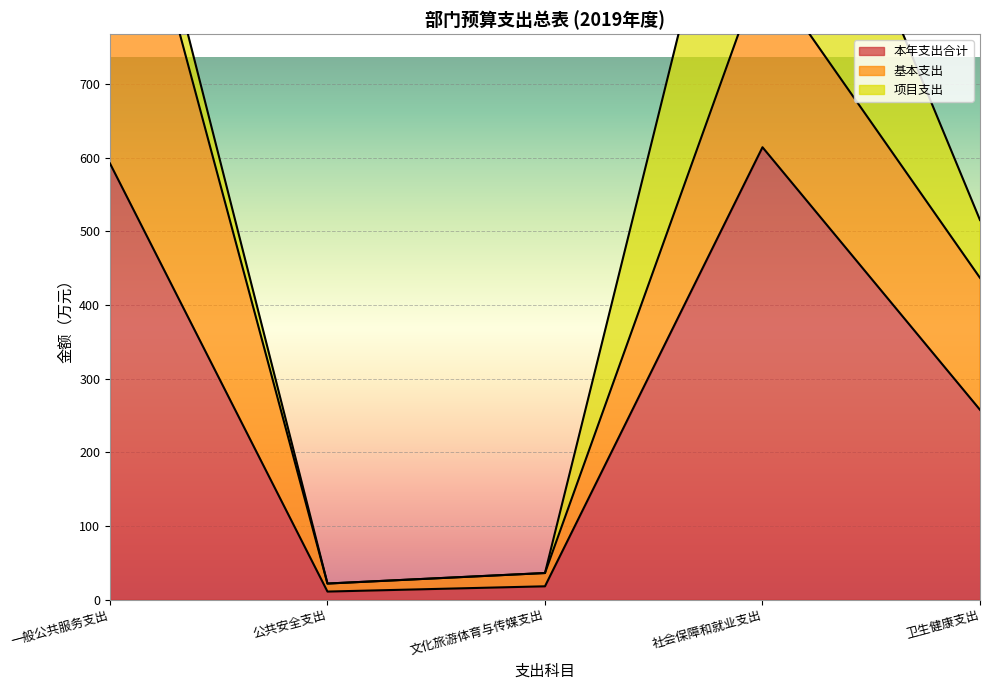

What is the difference between the maximum and second lowest values in the 基本支出 series?

511.0